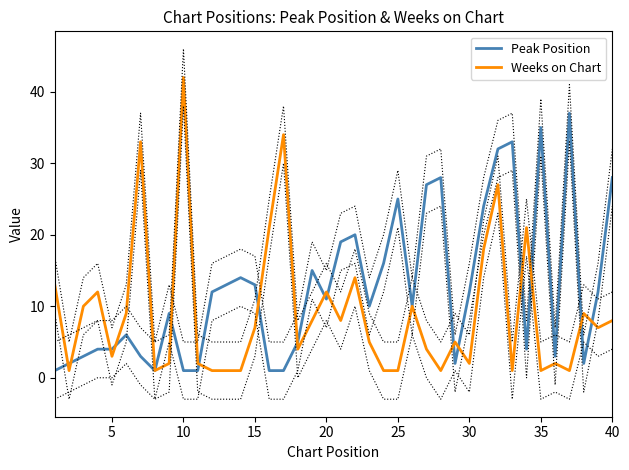

What is the maximum value for Weeks on Chart?

42